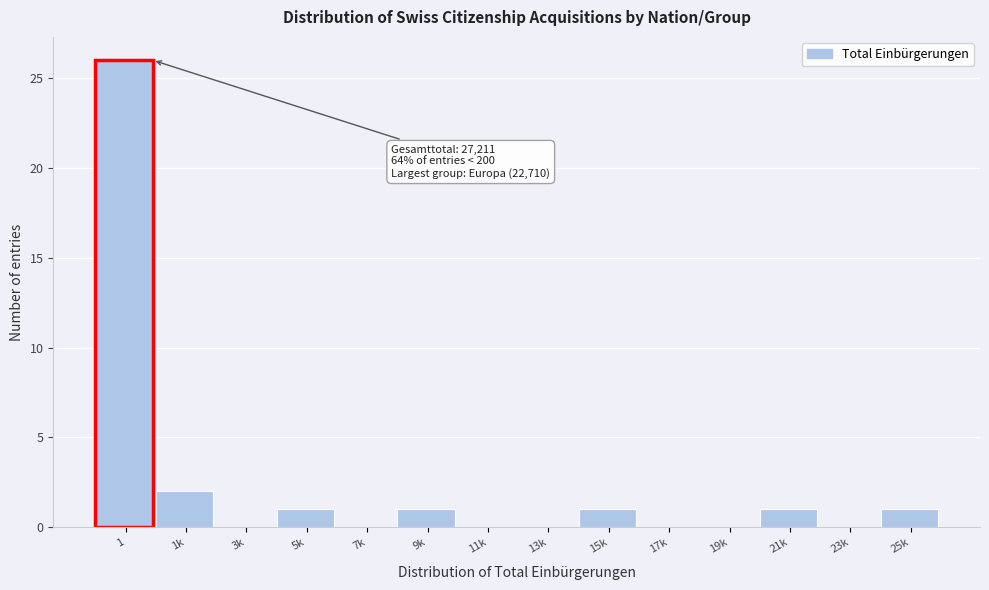

Reading left to right, list all the values displayed in this chart.

1=26	1k=2	3k=0	5k=1	7k=0	9k=1	11k=0	13k=0	15k=1	17k=0	19k=0	21k=1	23k=0	25k=1